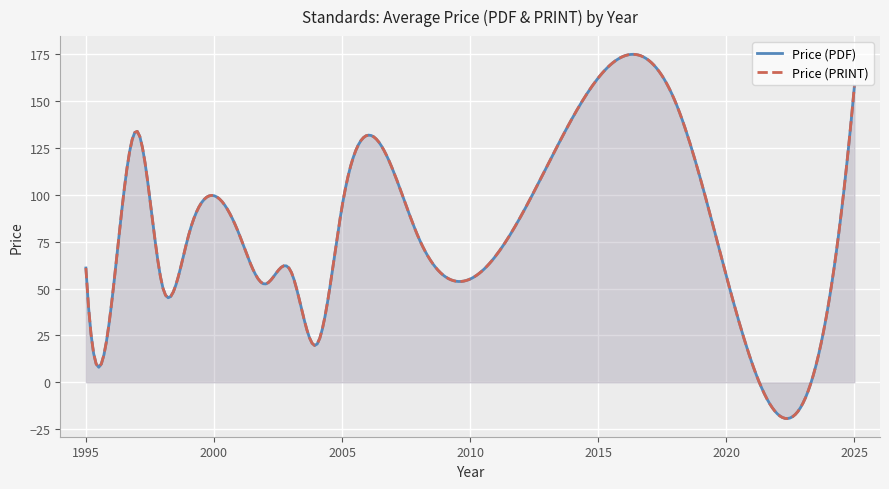

List the series in order of their peak value, highest first.

Price (PDF), Price (PRINT)